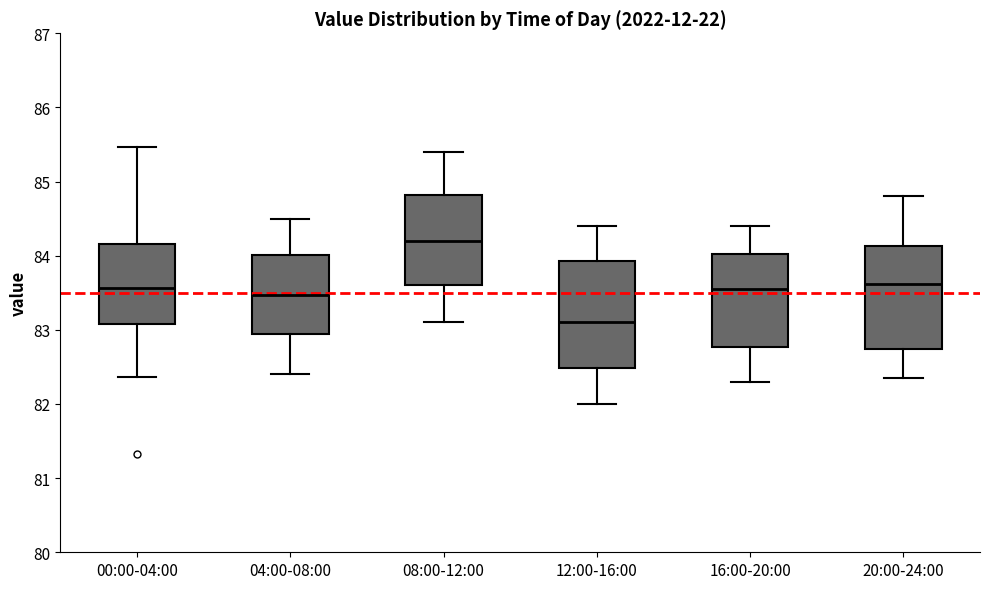

Which box's median line is the highest?

08:00-12:00